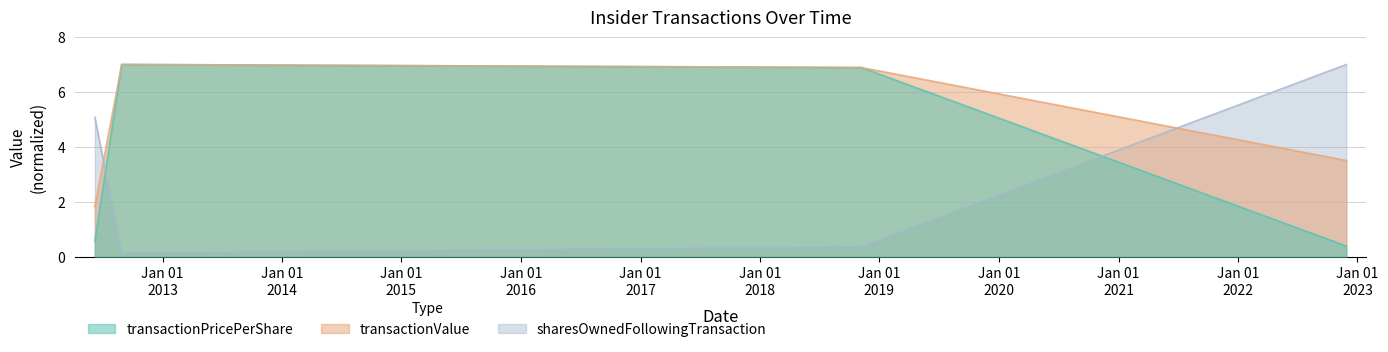

What is the average value of the sharesOwnedFollowingTransaction series?

3.1